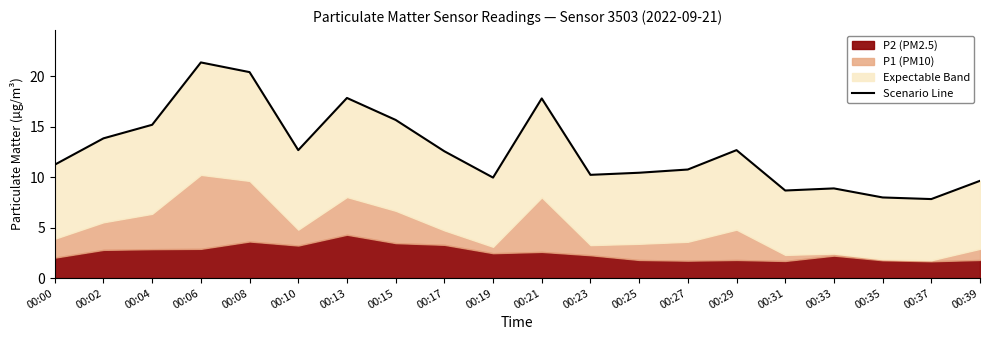

Reading left to right, list all the values displayed in this chart.

00:00=11.2	00:02=13.8	00:04=15.2	00:06=21.4	00:08=20.4	00:10=12.7	00:13=17.8	00:15=15.7	00:17=12.6	00:19=10.0	00:21=17.8	00:23=10.2	00:25=10.4	00:27=10.8	00:29=12.7	00:31=8.7	00:33=8.9	00:35=8.0	00:37=7.8	00:39=9.6